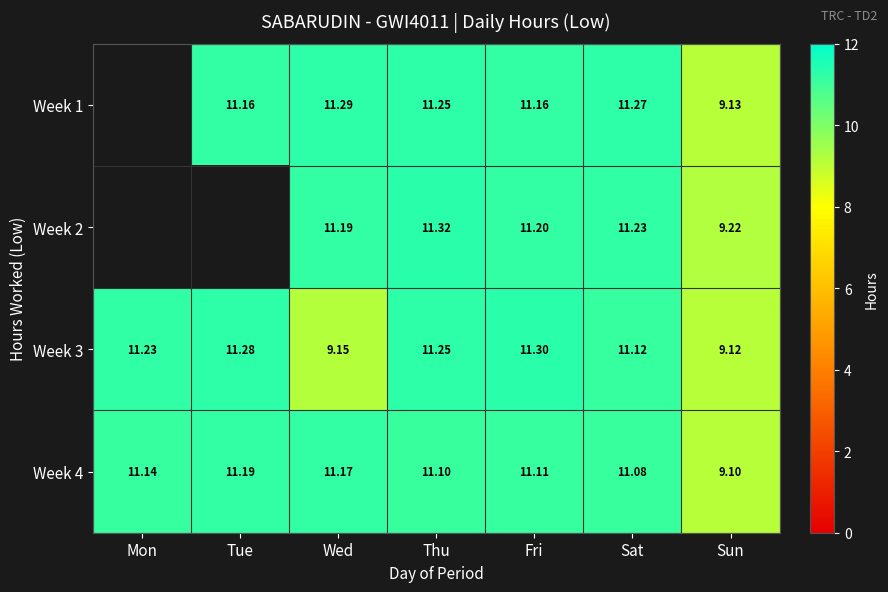

Is it true that Week 1 equals 11.2 at Fri?

True